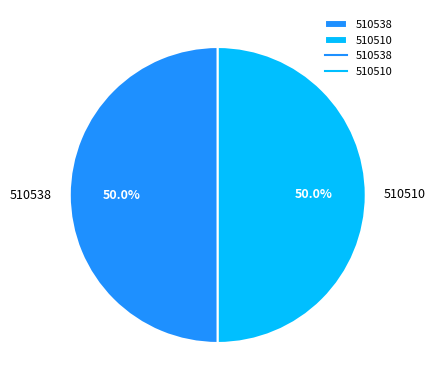

What portion of the pie excludes 510538?

50.0%